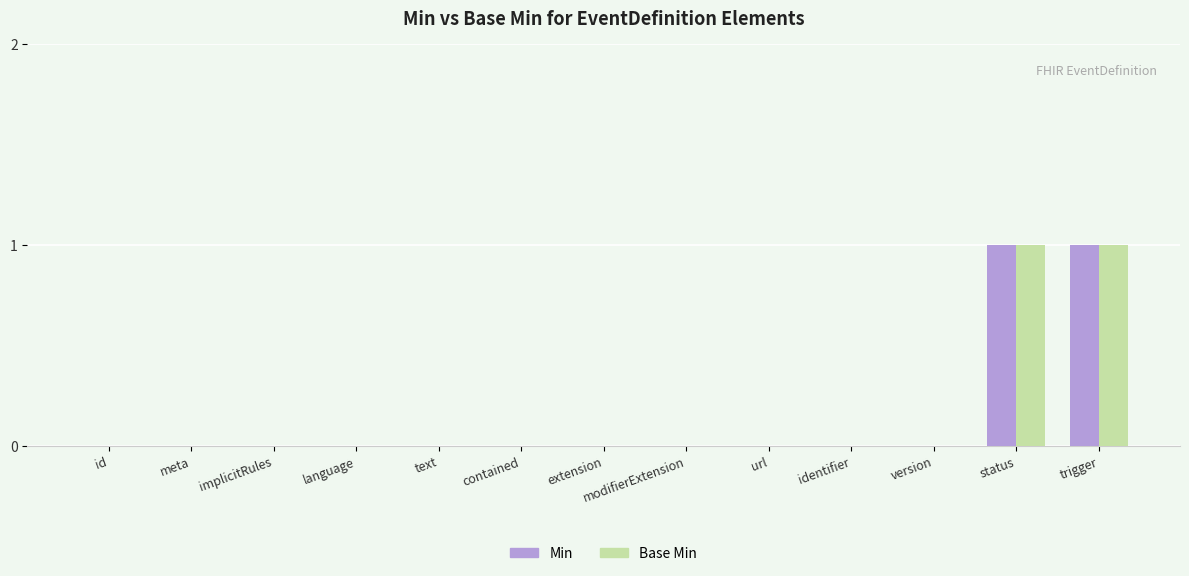

How many Min values are between 0 and 1?

13